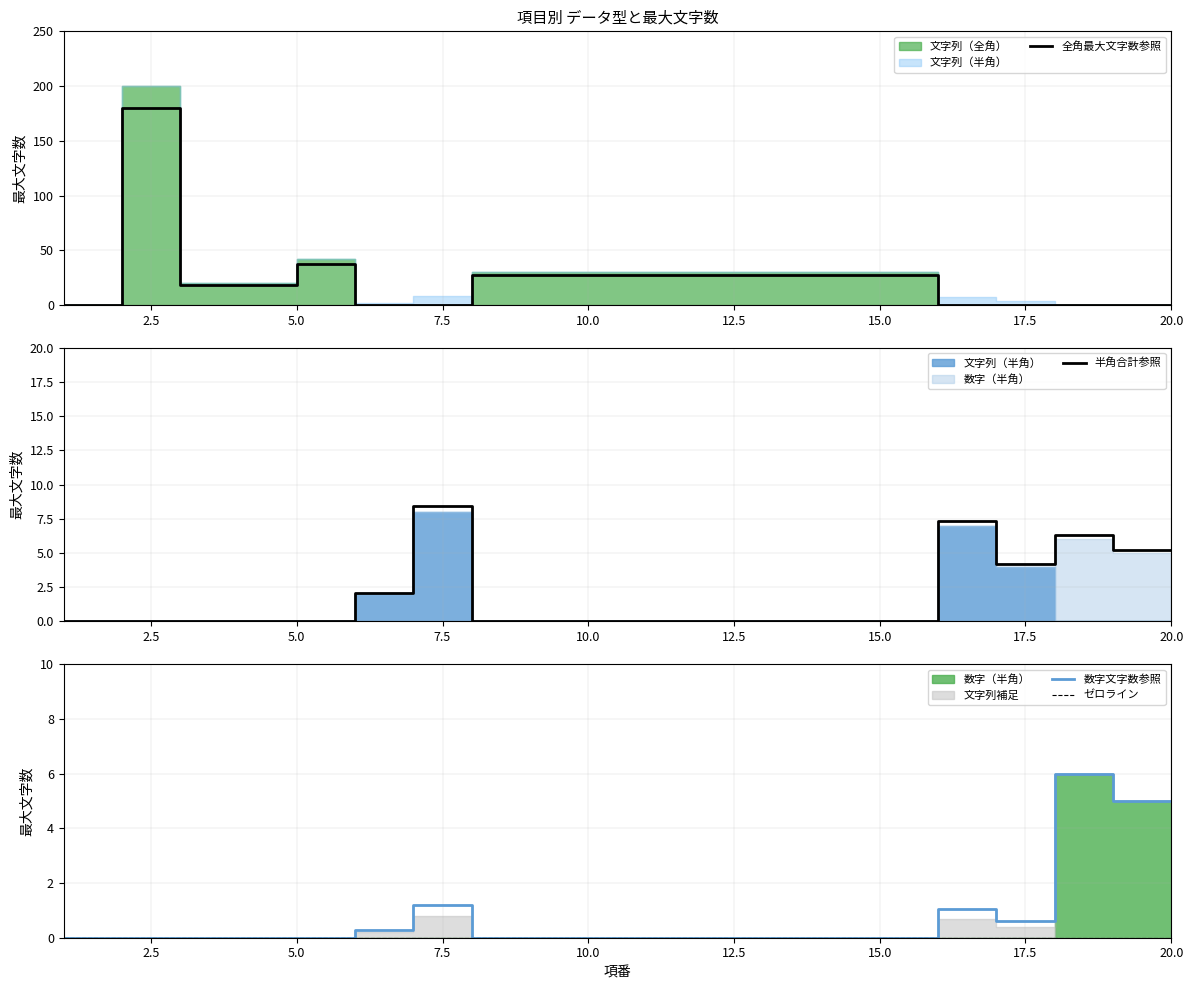

True or false: 全角最大文字数参照 has a value of 27.0 at 10.0.

True